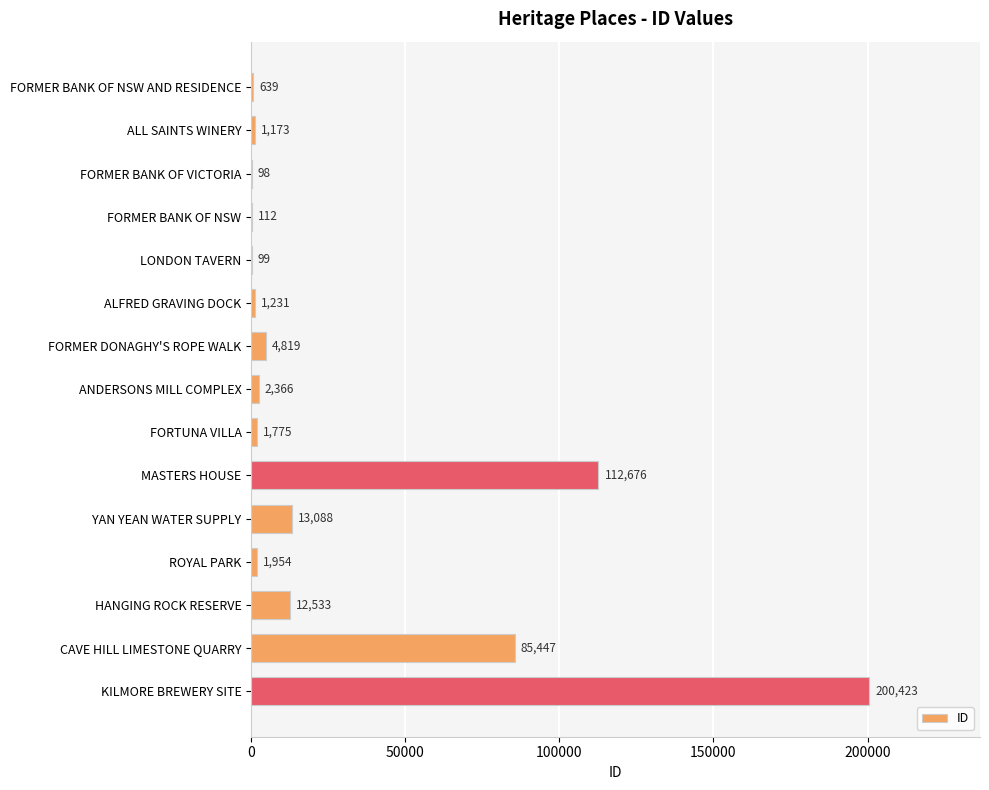

Approximately how many times larger is the value at MASTERS HOUSE compared to FORMER BANK OF VICTORIA?

1149.8